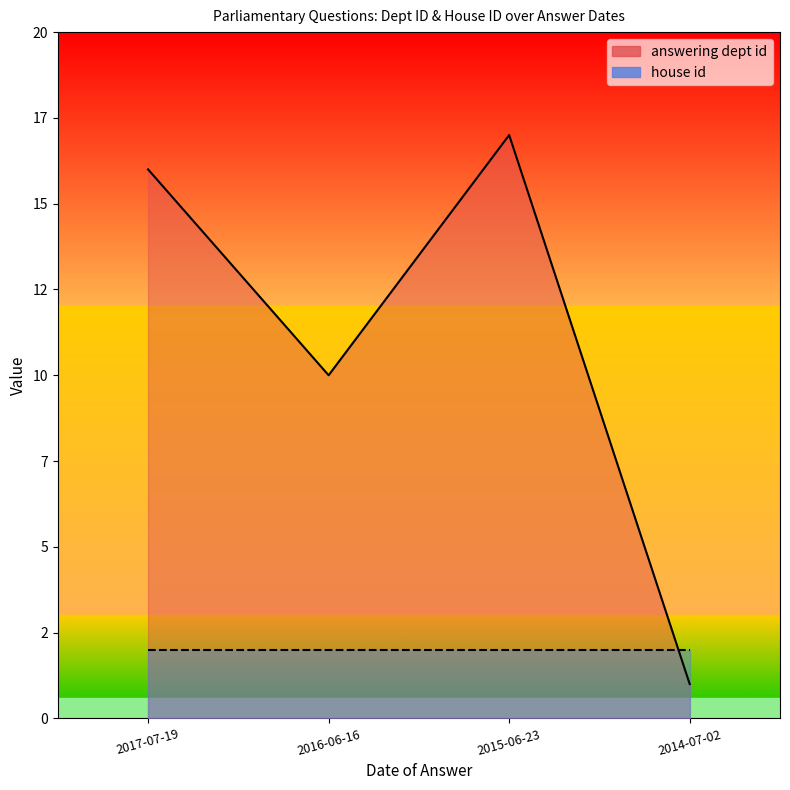

Reading left to right, transcribe all the data shown in this chart.

16	10	17	1